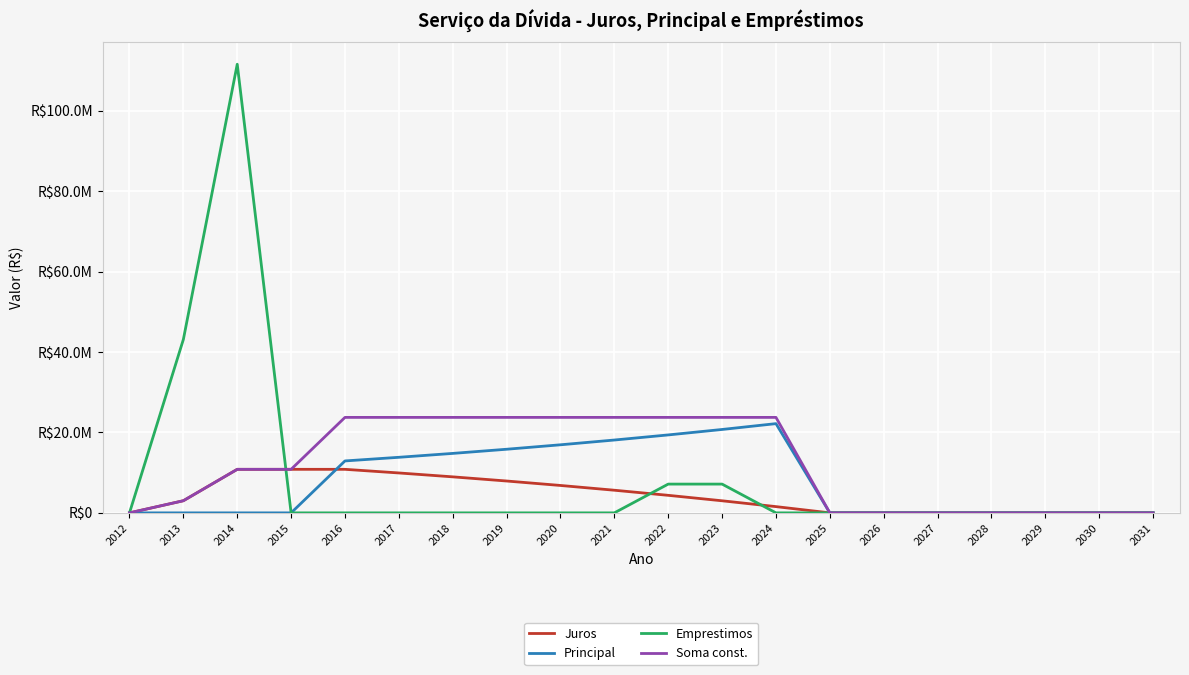

True or false: Principal and Emprestimos intersect in this chart.

False